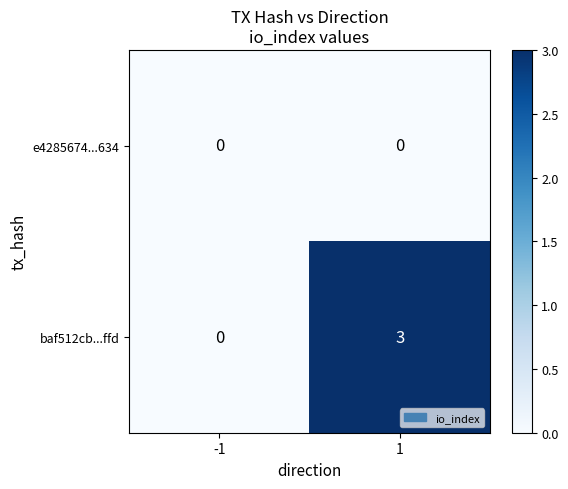

Which series has the largest total across all categories?

baf512cb...ffd